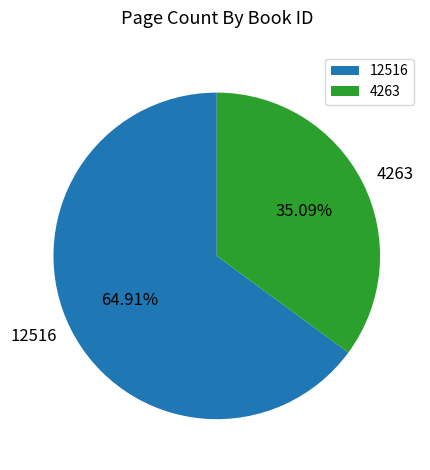

To the nearest percent, what percentage of the pie is 4263?

35%